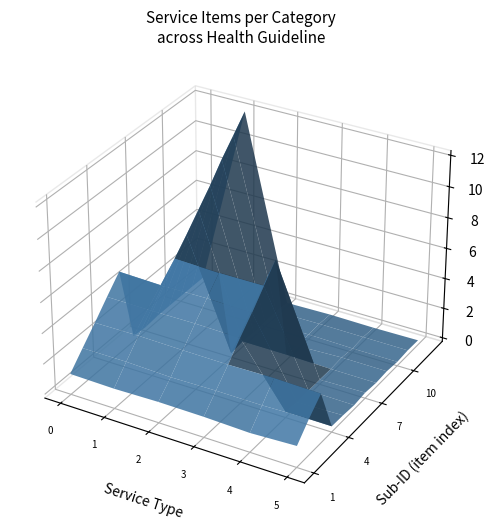

Reading left to right, transcribe all the data shown in this chart.

1=1	2=2	3=3	4=4	5=5	6=1	7=2	8=3	9=4	10=5	11=6	12=7	13=8	14=9	15=10	16=11	17=12	18=1	19=2	20=3	21=4	22=5	23=6	24=1	25=2	26=3	27=4	28=5	29=6	30=7	31=1	32=2	33=3	34=1	35=2	36=3